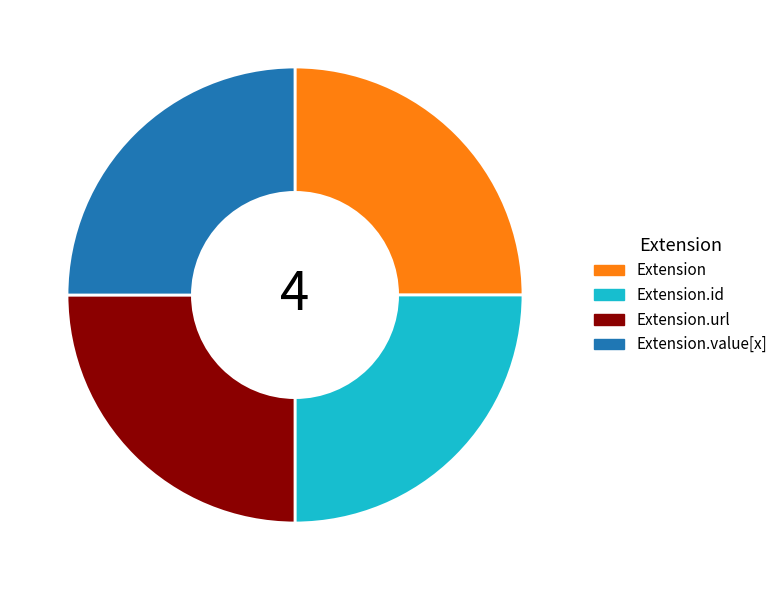

What is the ratio of the value at Extension to the value at Extension.id?

1.0